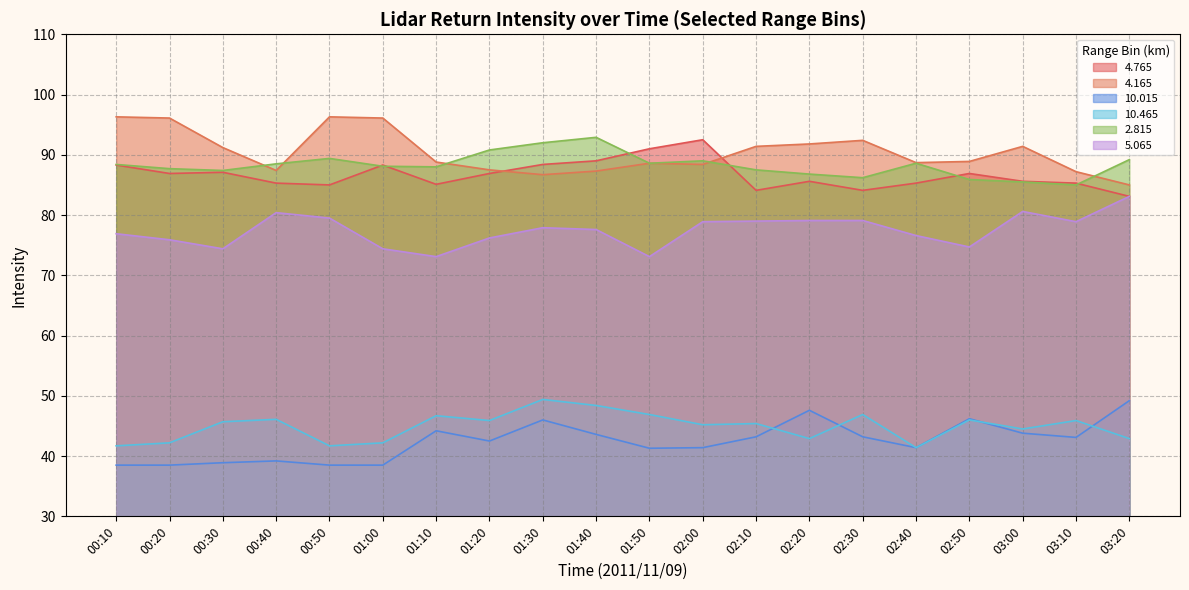

Between 01:10 and 03:20, which series saw the biggest shift?

5.065